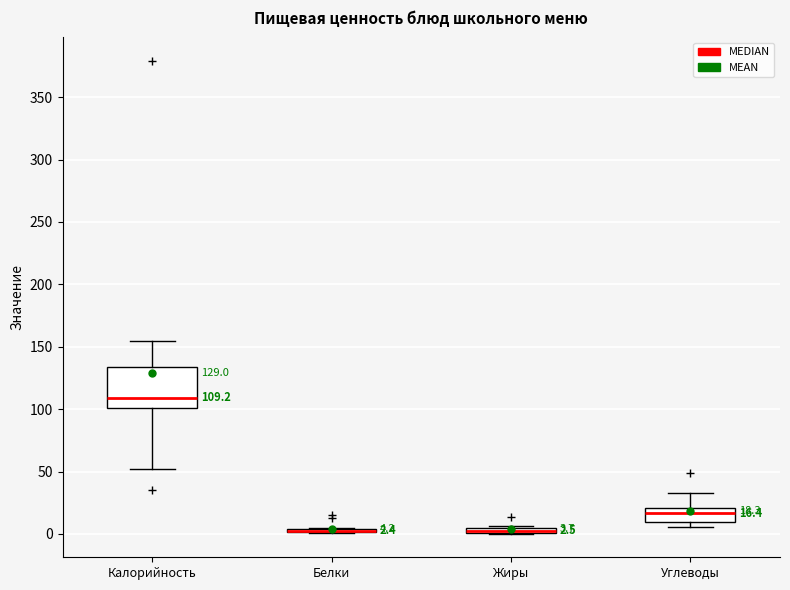

Comparing the boxes themselves (not the whiskers), which one is the tallest?

Калорийность